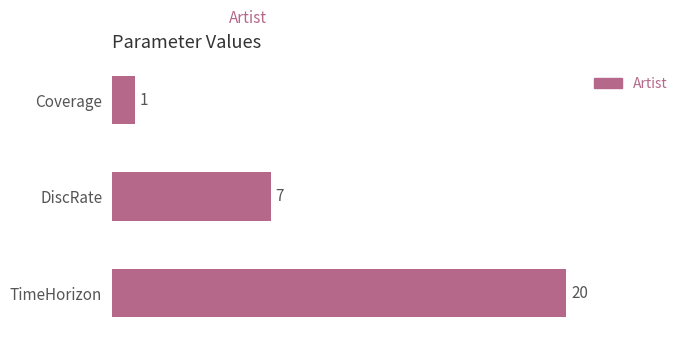

Rank the categories by value from lowest to highest.

Coverage, DiscRate, TimeHorizon